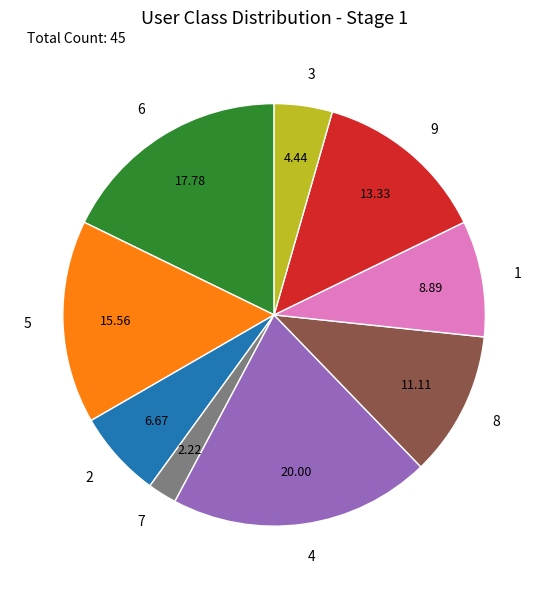

Is the sum of 7 and 4 greater than half?

No